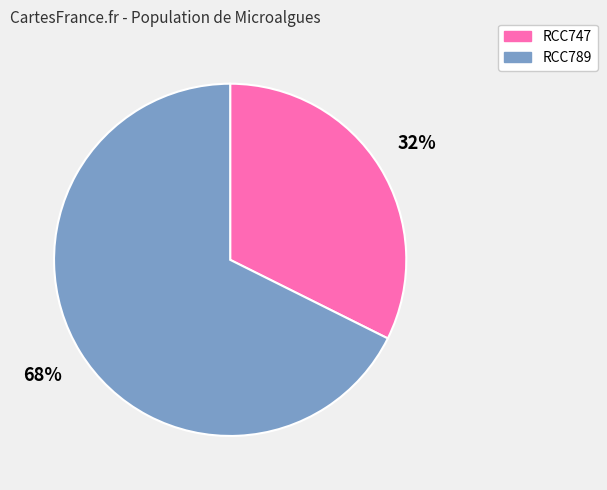

What is the largest slice in the pie chart?

RCC789